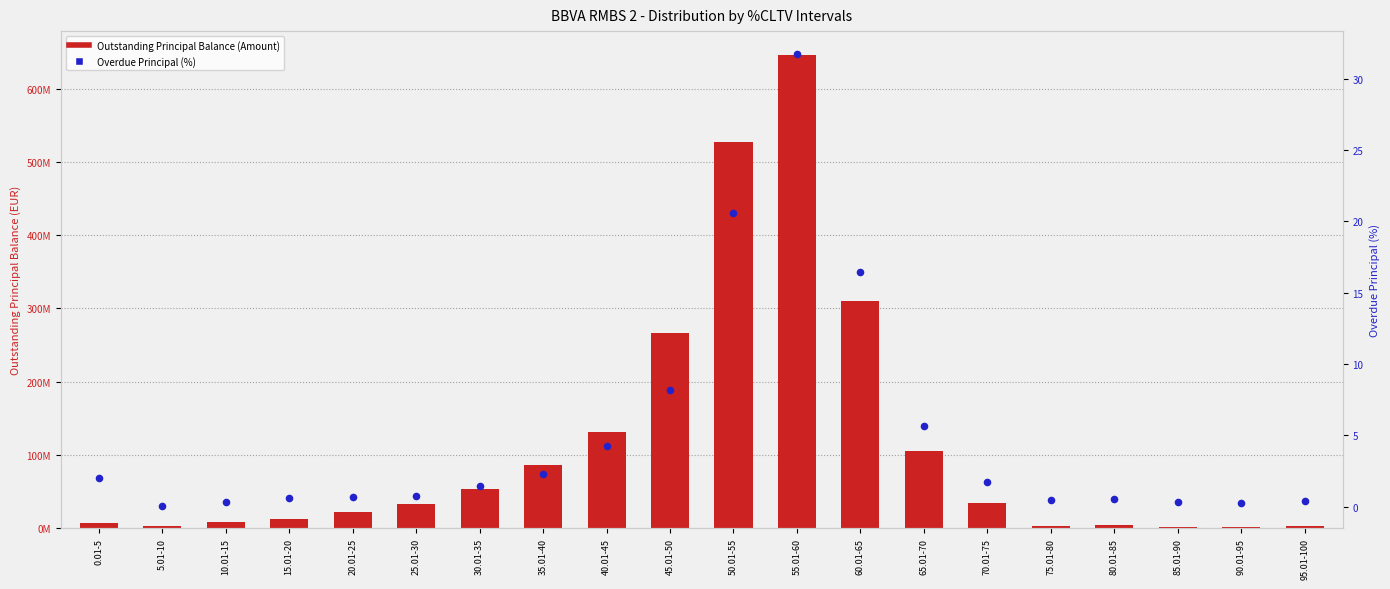

At how many categories does at least one series exceed 547485602?

1